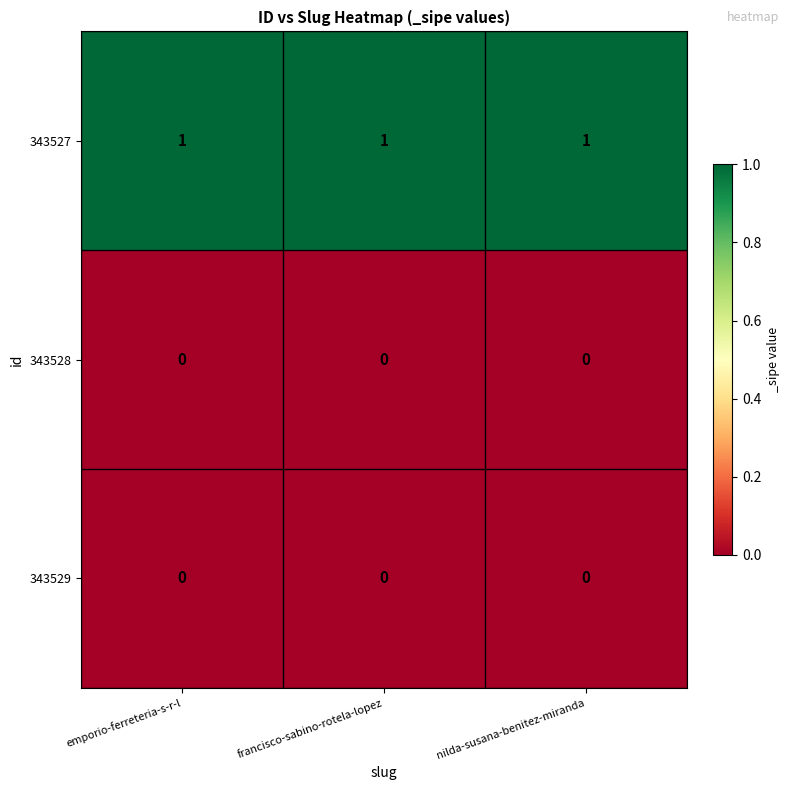

At how many categories does at least one series exceed 0?

3